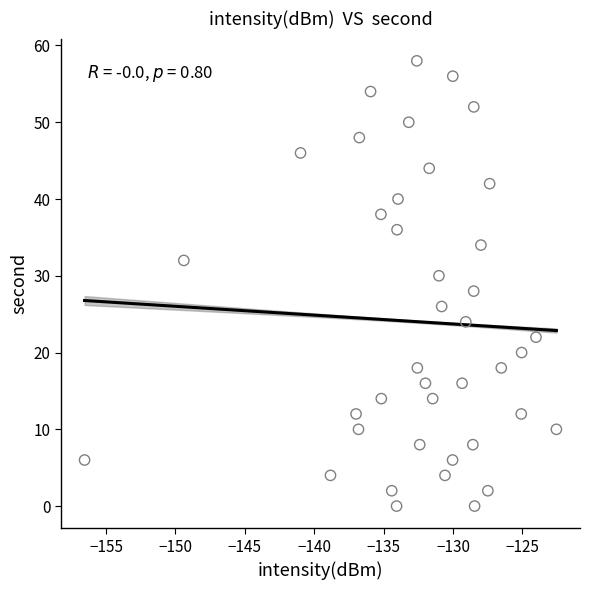

What is the range of Y values (max minus min)?

58